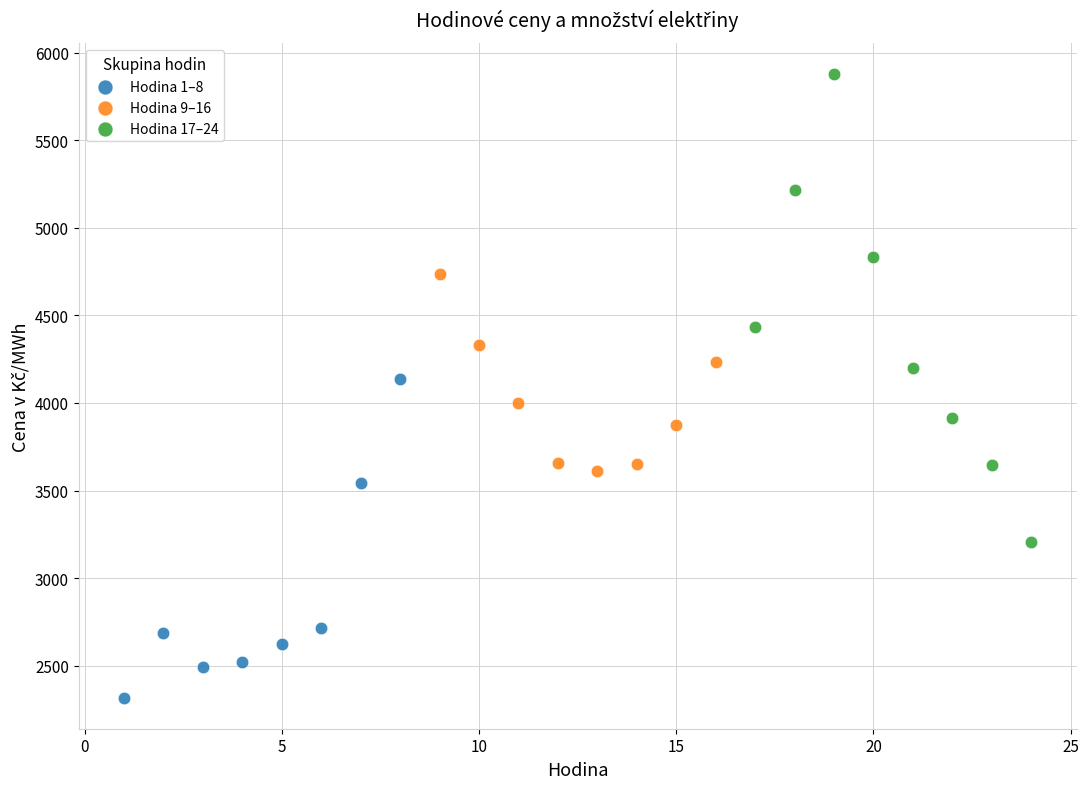

Which series has the largest Y range (max minus min)?

Hodina 17–24